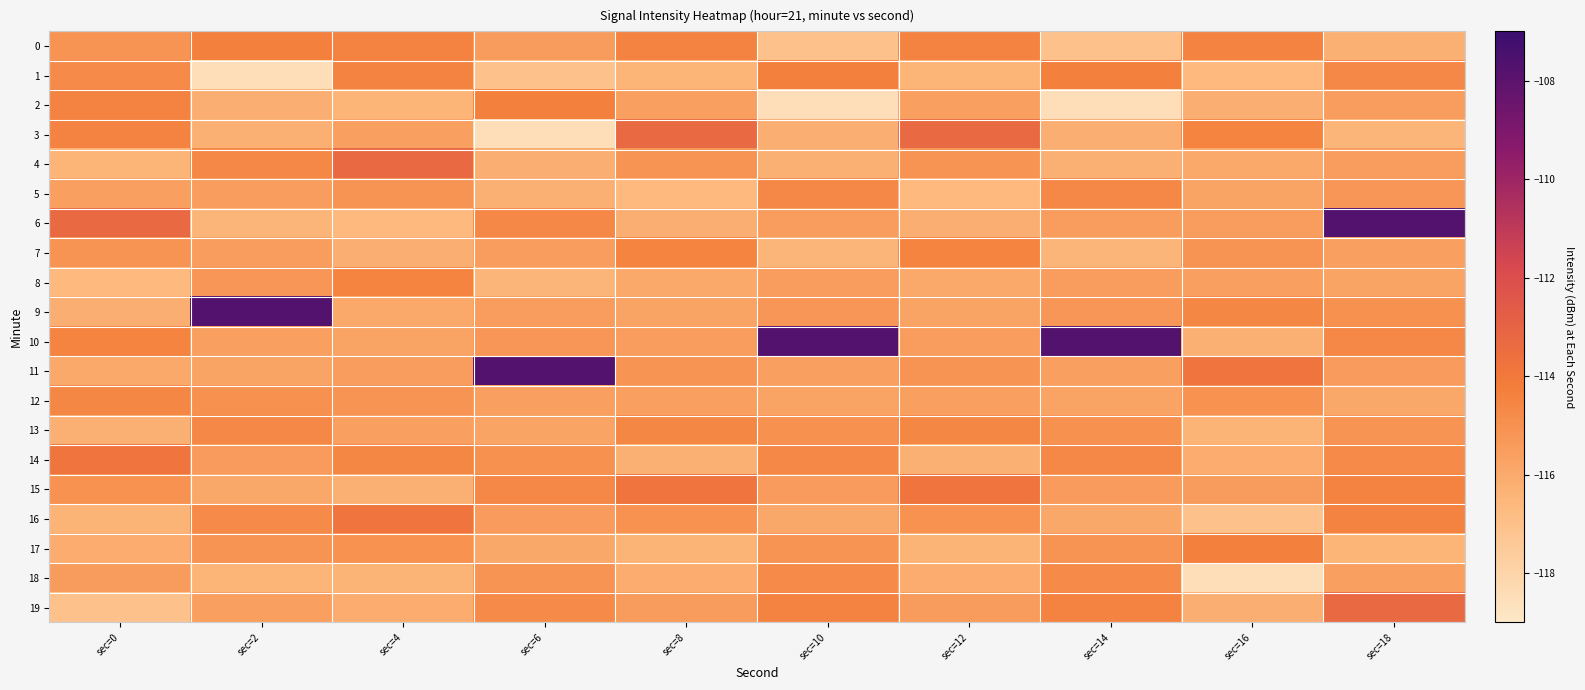

At sec=0, list the series in order from largest to smallest.

6, 14, 2, 3, 10, 12, 1, 15, 7, 0, 18, 5, 11, 17, 9, 13, 16, 4, 8, 19